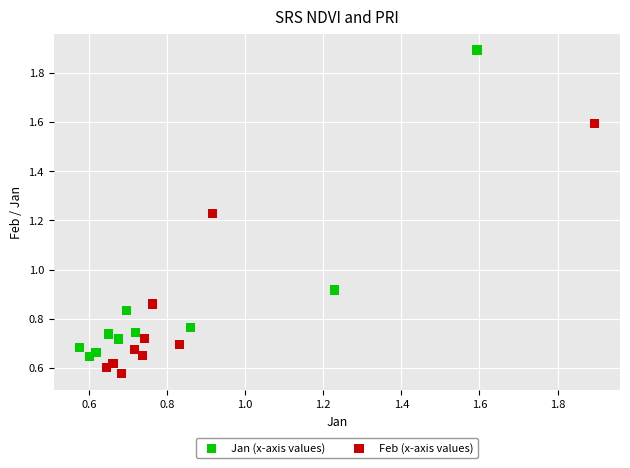

Which series contains the lowest Y value?

Feb (x-axis values)